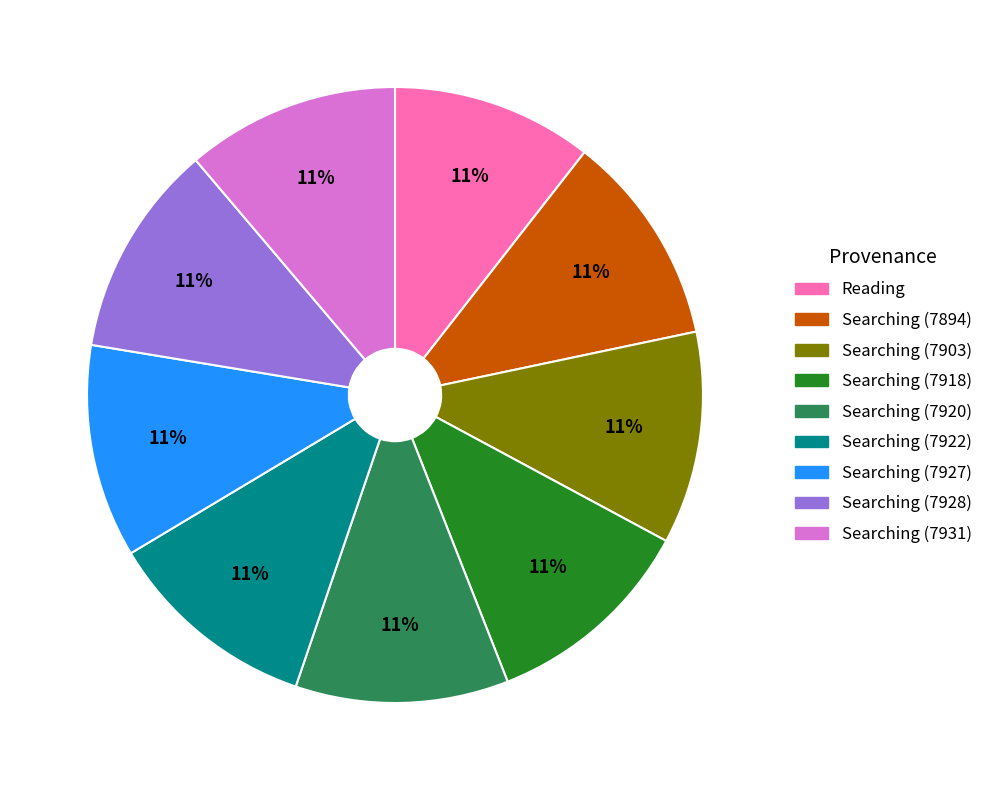

The Searching (7903) slice represents 11% of the pie. True or false?

True